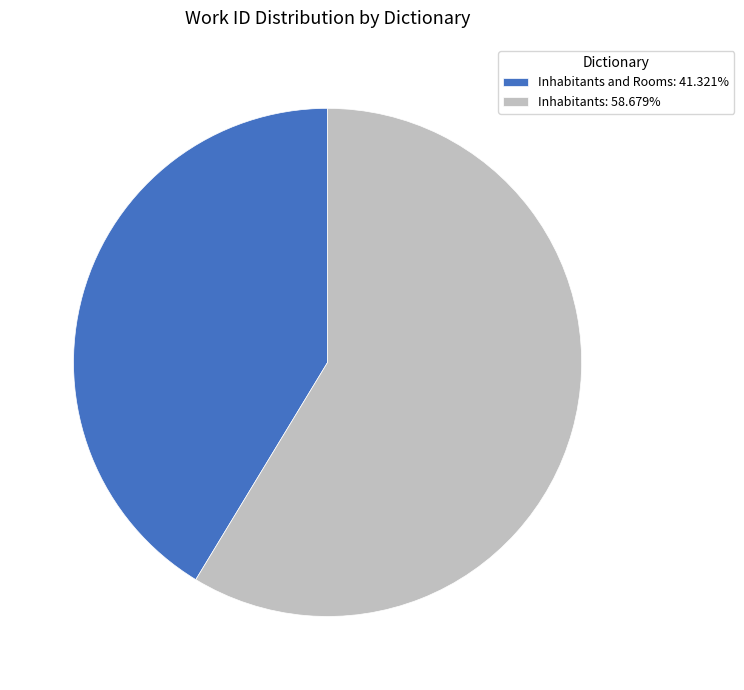

Approximately how many times larger is the value at Inhabitants and Rooms: 41.321% compared to Inhabitants: 58.679%?

0.7